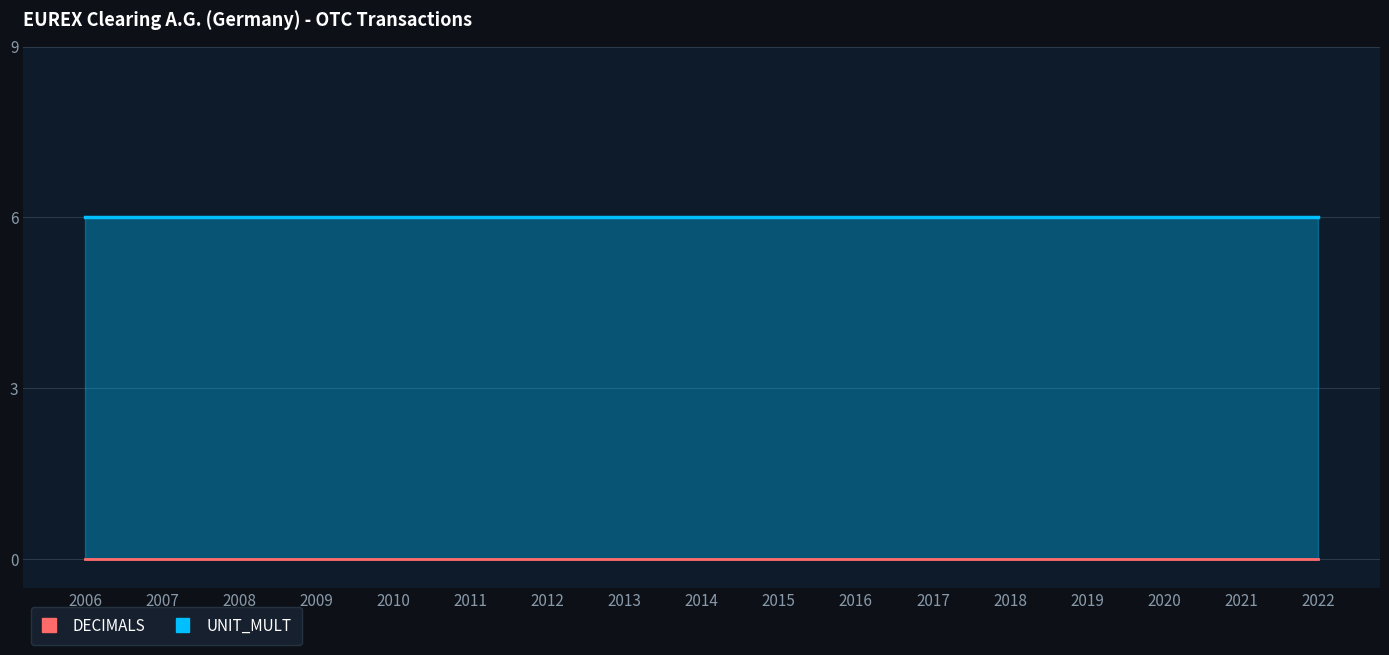

Reading right to left, list all the values displayed in this chart.

DECIMALS: 0	0	0	0	0	0	0	0	0	0	0	0	0	0	0	0	0
UNIT_MULT: 6	6	6	6	6	6	6	6	6	6	6	6	6	6	6	6	6